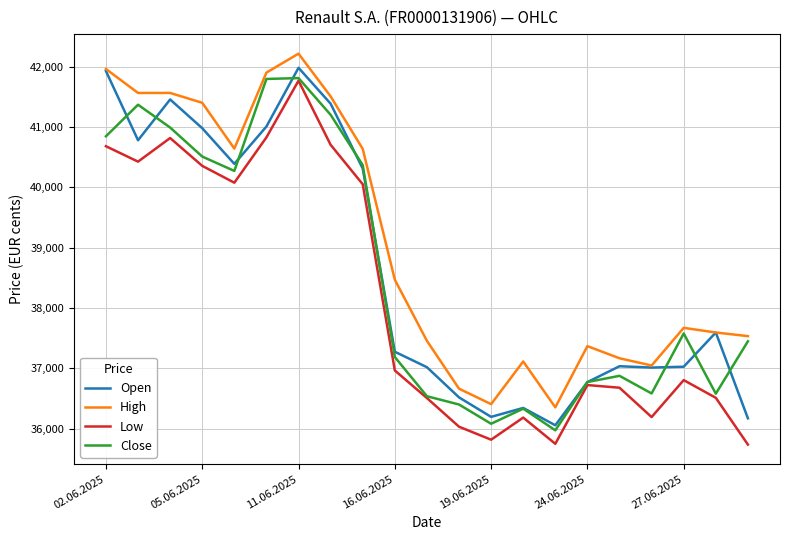

True or false: Low and High cross at least once.

False